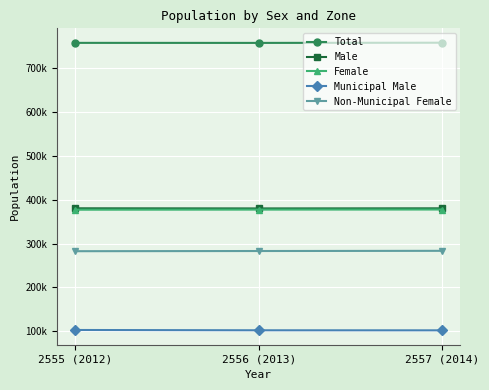

Reading left to right, what are all the values shown in this chart?

Total: 758059	757970	758406
Male: 380621	380306	380540
Female: 377438	377664	377866
Municipal Male: 103011	102330	102210
Non-Municipal Female: 282762	283169	283611